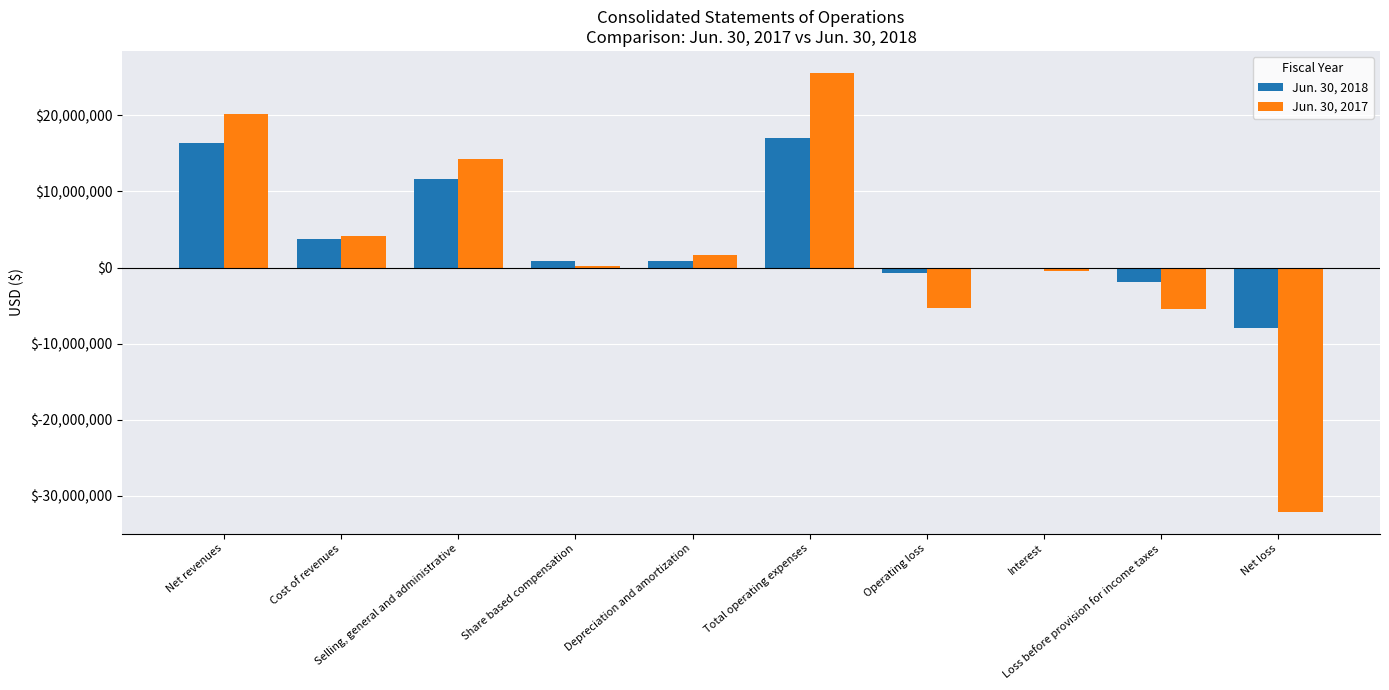

Which category has the highest value across all series?

Total operating expenses